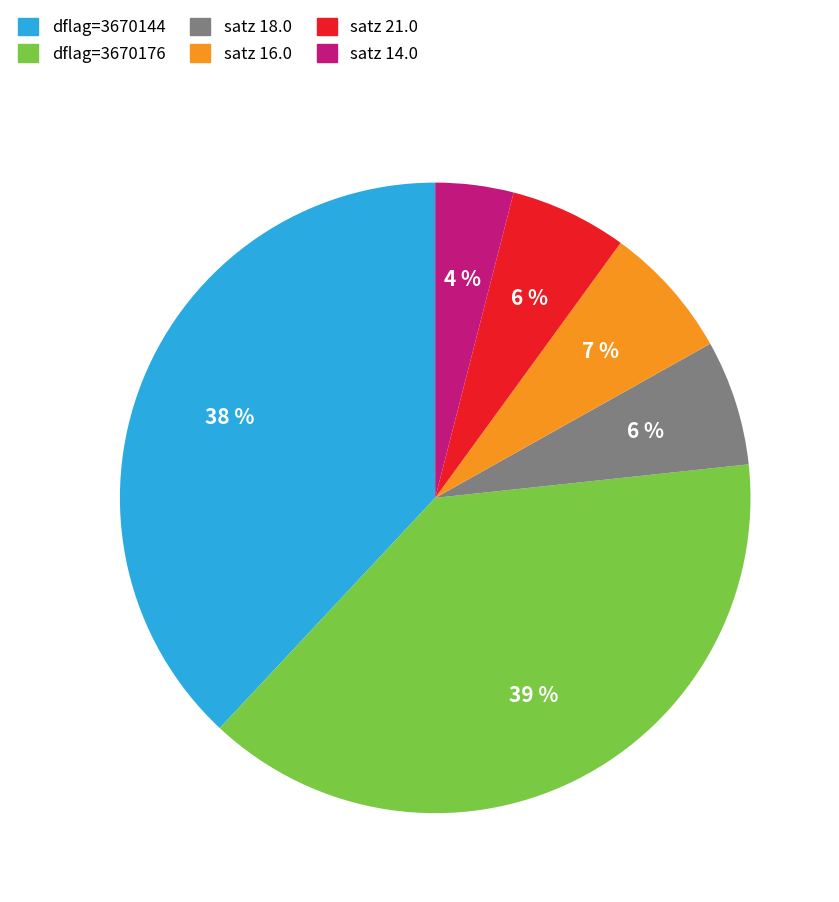

How many slices are in this pie chart?

6